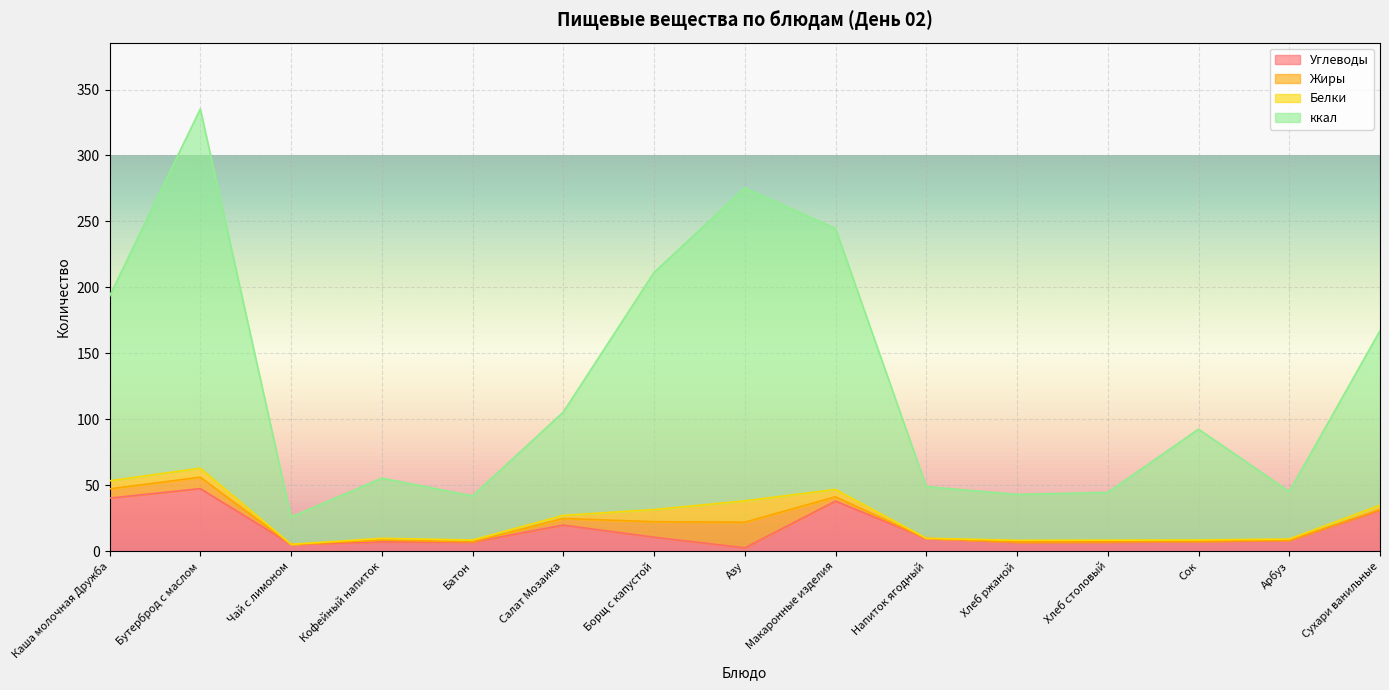

Does the chart display data point markers on the line(s)?

No